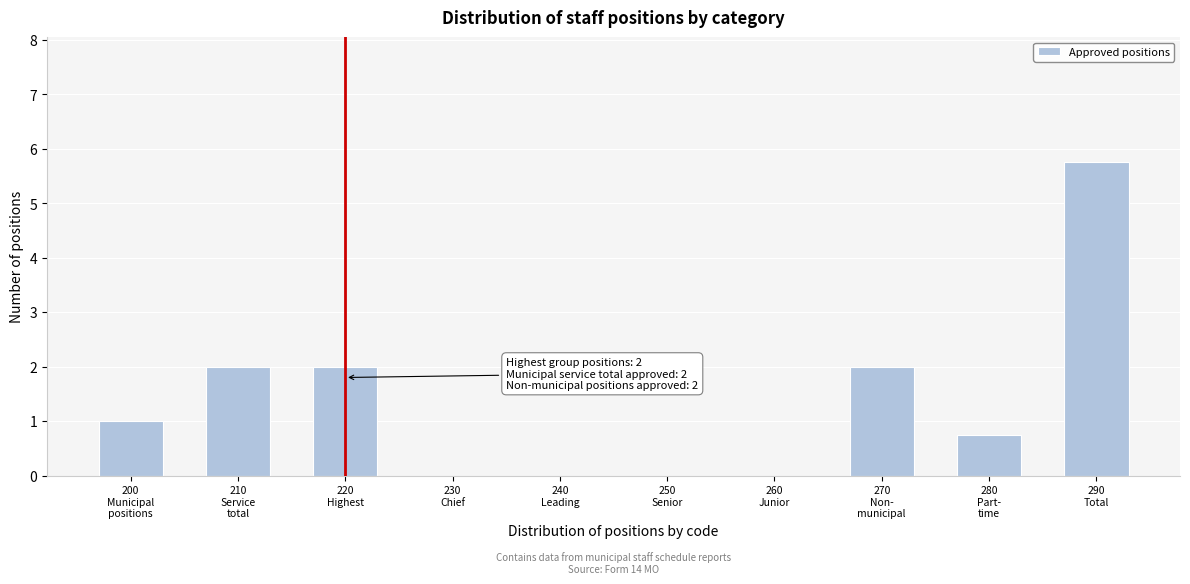

What is the sum of all values?

13.5